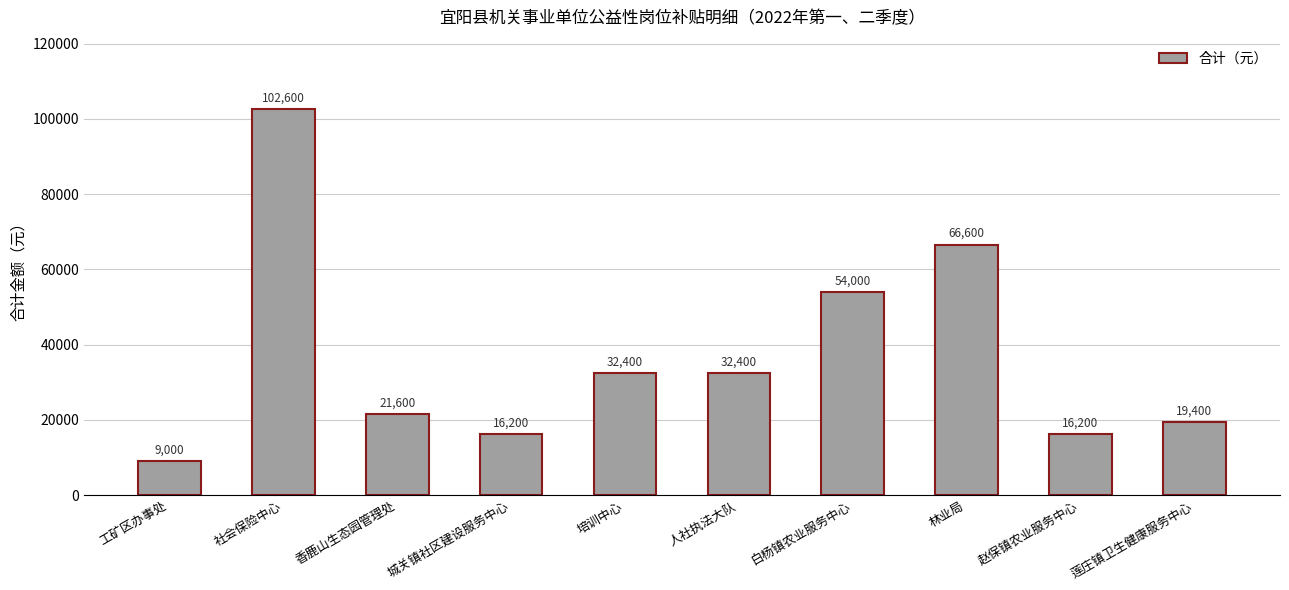

Does the chart contain stacked bars?

No